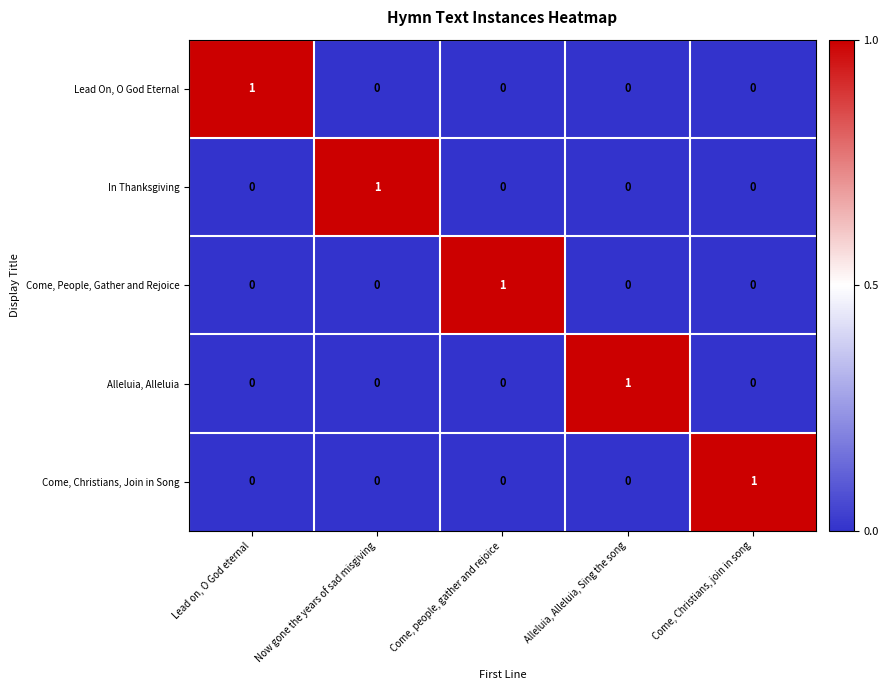

Reading right to left, list all the values displayed in this chart.

Lead On, O God Eternal: Come, Christians, join in song=0	Alleluia, Alleluia, Sing the song=0	Come, people, gather and rejoice=0	Now gone the years of sad misgiving=0	Lead on, O God eternal=1
In Thanksgiving: Come, Christians, join in song=0	Alleluia, Alleluia, Sing the song=0	Come, people, gather and rejoice=0	Now gone the years of sad misgiving=1	Lead on, O God eternal=0
Come, People, Gather and Rejoice: Come, Christians, join in song=0	Alleluia, Alleluia, Sing the song=0	Come, people, gather and rejoice=1	Now gone the years of sad misgiving=0	Lead on, O God eternal=0
Alleluia, Alleluia: Come, Christians, join in song=0	Alleluia, Alleluia, Sing the song=1	Come, people, gather and rejoice=0	Now gone the years of sad misgiving=0	Lead on, O God eternal=0
Come, Christians, Join in Song: Come, Christians, join in song=1	Alleluia, Alleluia, Sing the song=0	Come, people, gather and rejoice=0	Now gone the years of sad misgiving=0	Lead on, O God eternal=0